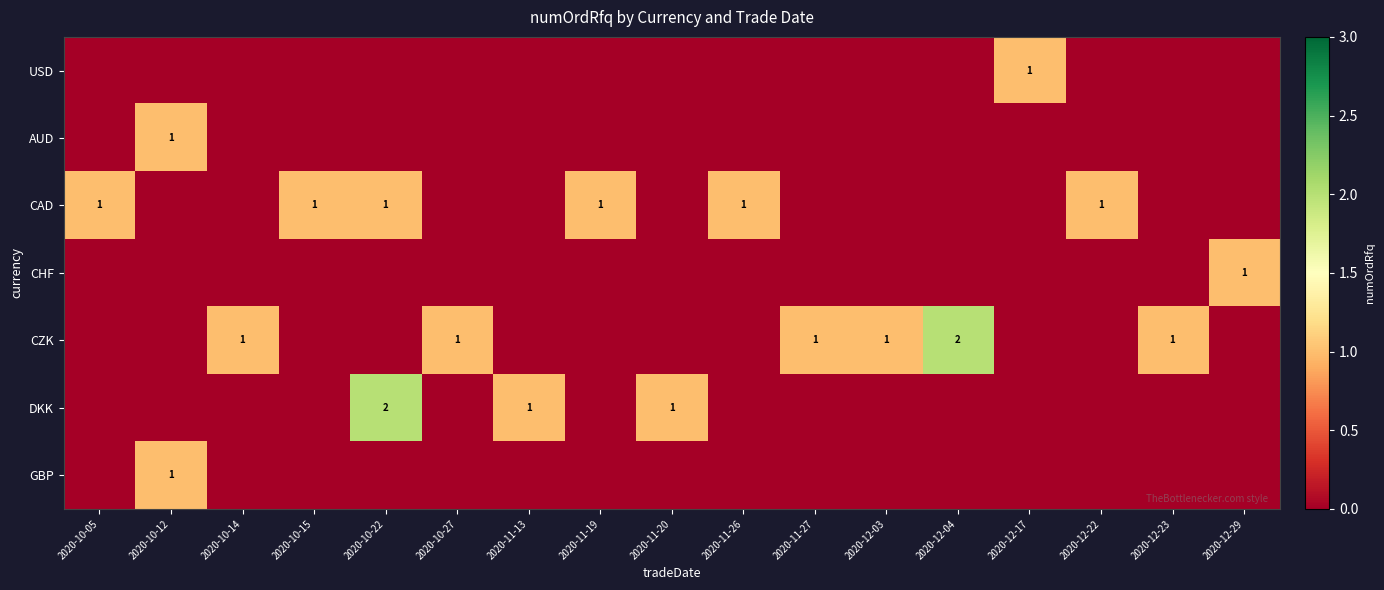

True or false: CAD has a value of 1 at 2020-10-15.

True